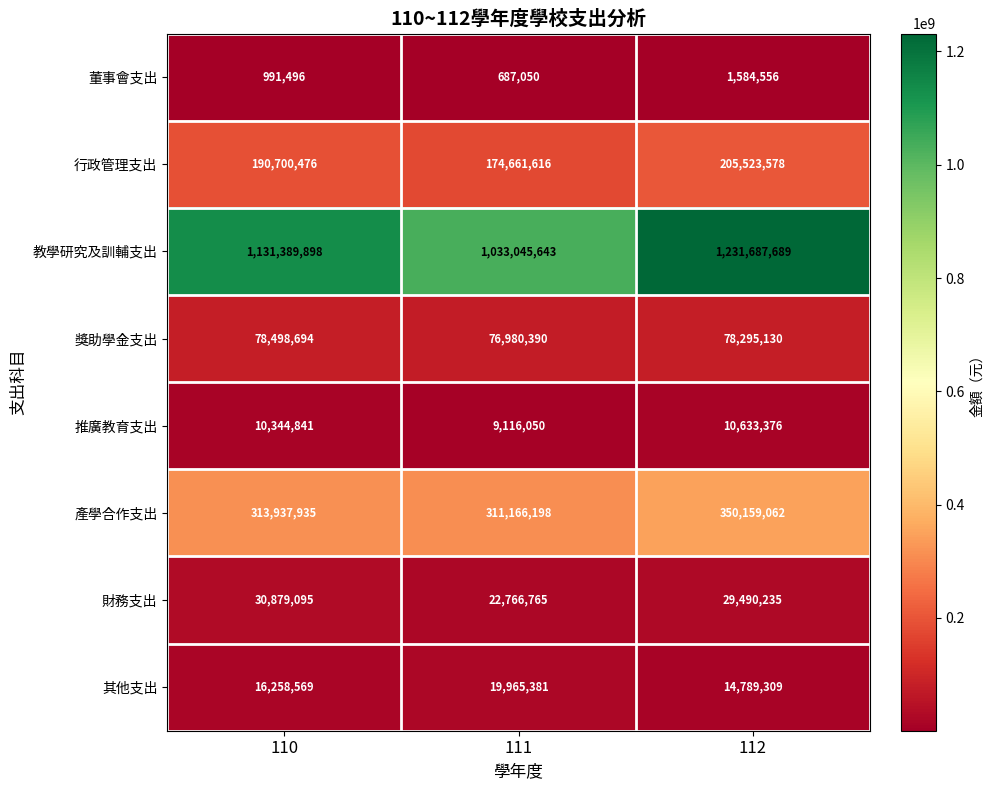

What is the sum of the 財務支出 values at 110 and 111?

53645860